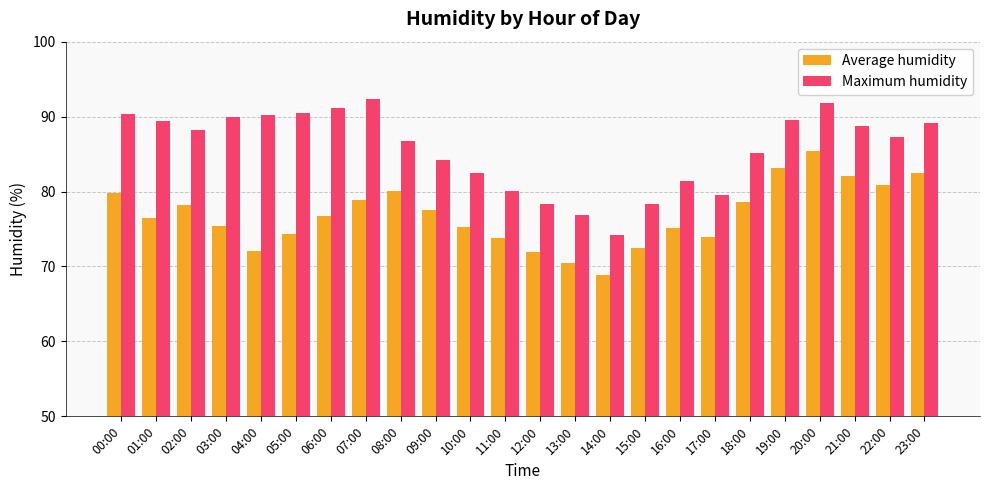

Rank the series by their maximum value, from highest to lowest.

Maximum humidity, Average humidity